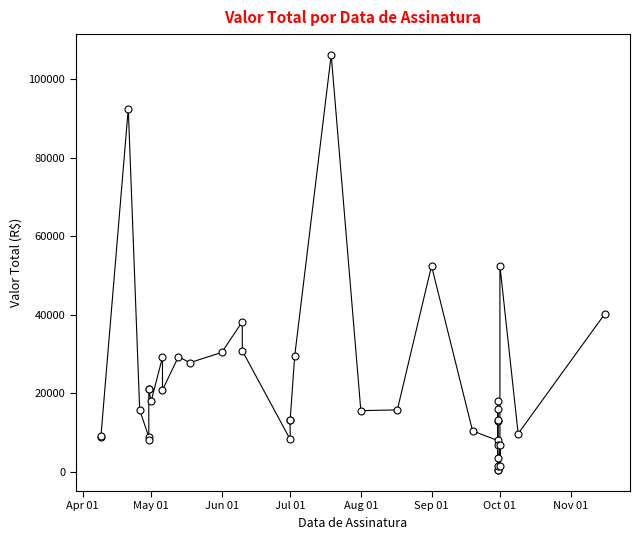

What is the value of the 35th point from the left?

1494.0